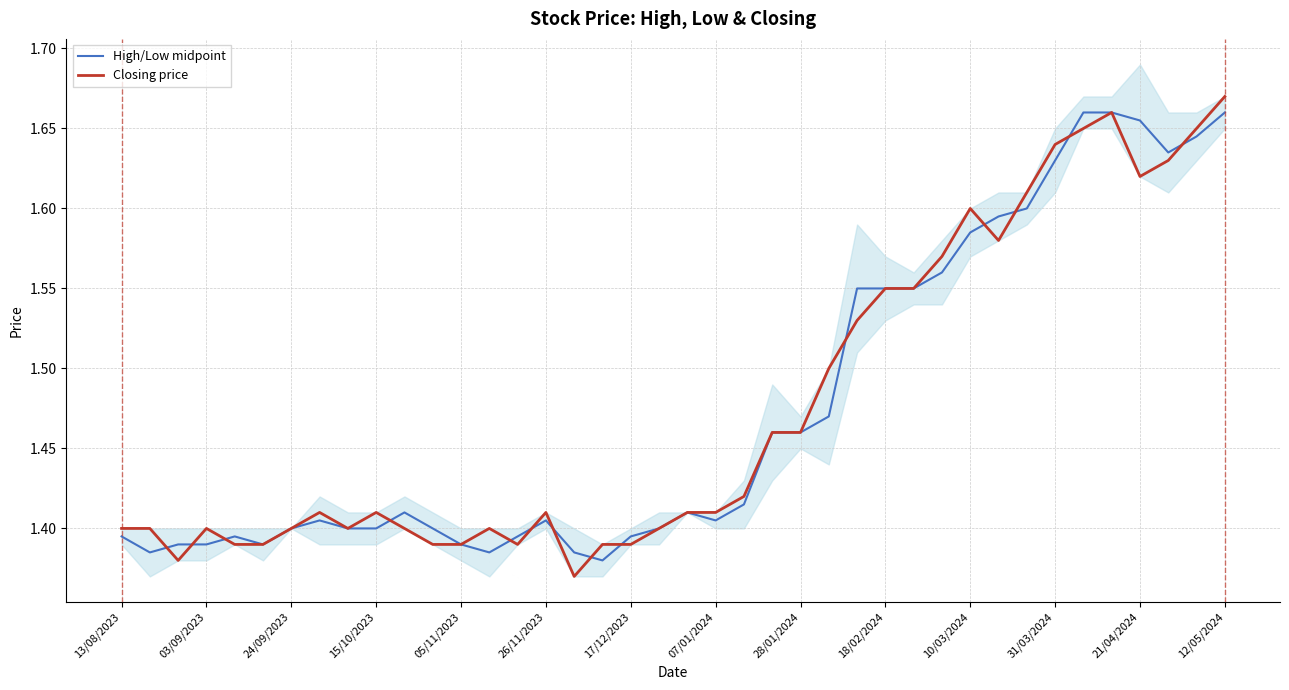

Reading right to left, transcribe all the data shown in this chart.

High/Low midpoint: 1.7	1.6	1.6	1.7	1.7	1.7	1.6	1.6	1.6	1.6	1.6	1.6	1.6	1.6	1.5	1.5	1.5	1.4	1.4	1.4	1.4	1.4	1.4	1.4	1.4	1.4	1.4	1.4	1.4	1.4	1.4	1.4	1.4	1.4	1.4	1.4	1.4	1.4	1.4	1.4
Closing price: 1.7	1.6	1.6	1.6	1.7	1.6	1.6	1.6	1.6	1.6	1.6	1.6	1.6	1.5	1.5	1.5	1.5	1.4	1.4	1.4	1.4	1.4	1.4	1.4	1.4	1.4	1.4	1.4	1.4	1.4	1.4	1.4	1.4	1.4	1.4	1.4	1.4	1.4	1.4	1.4